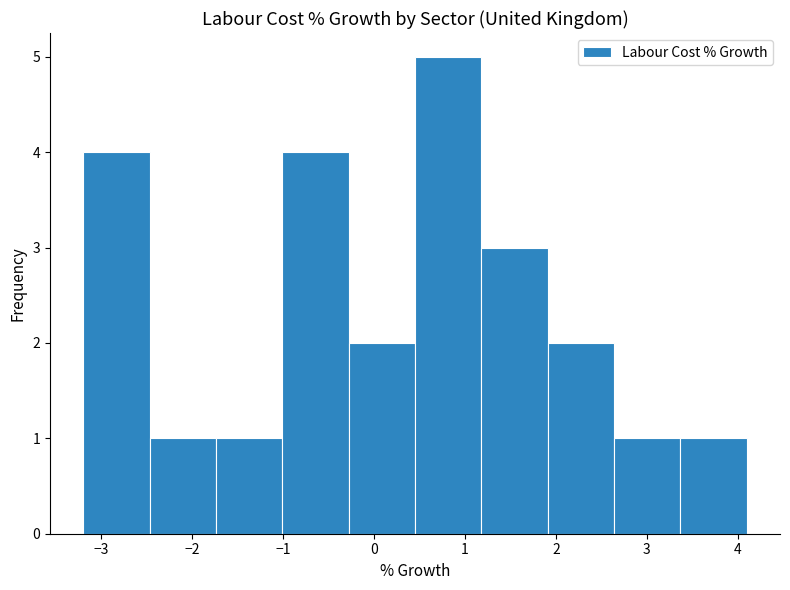

Reading left to right, transcribe this chart: for each bar, give the range it covers on the x-axis and its height. Neither the bar edges nor the heights are printed on the chart, so give them approximately, as read against the axes.

-3.20 to -2.47: 4
-2.47 to -1.74: 1
-1.74 to -1.01: 1
-1.01 to -0.28: 4
-0.28 to 0.45: 2
0.45 to 1.18: 5
1.18 to 1.91: 3
1.91 to 2.64: 2
2.64 to 3.37: 1
3.37 to 4.10: 1